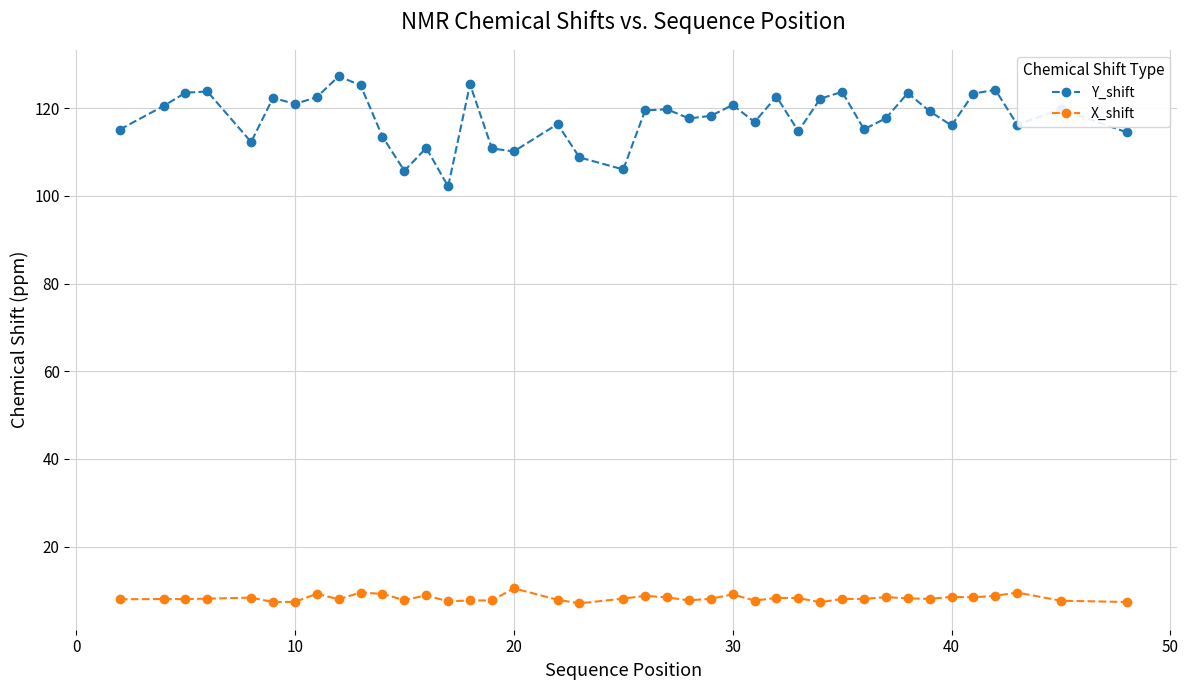

Which series has the widest spread of values?

Y_shift